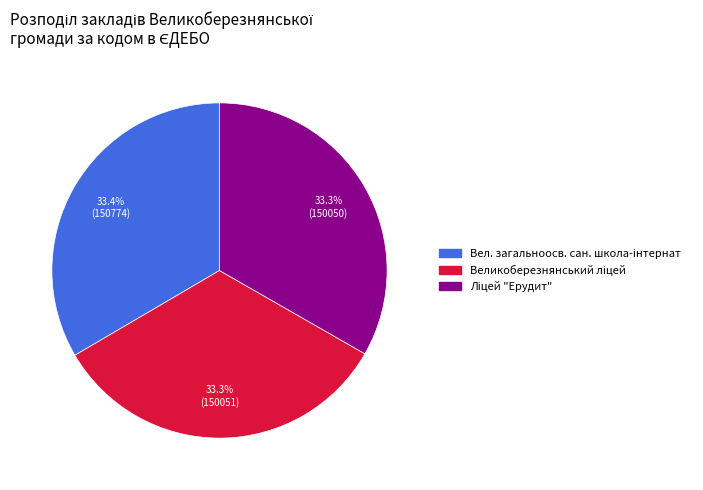

Does any single category account for the majority?

No